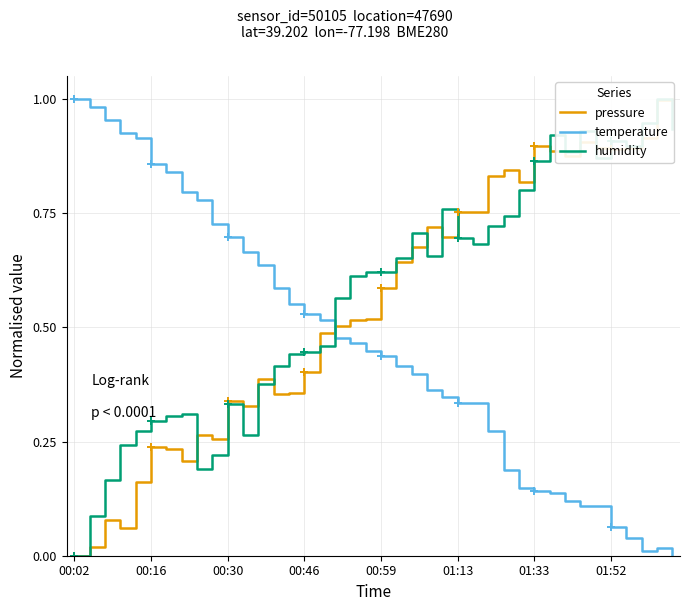

Which series has the largest range (max minus min)?

pressure